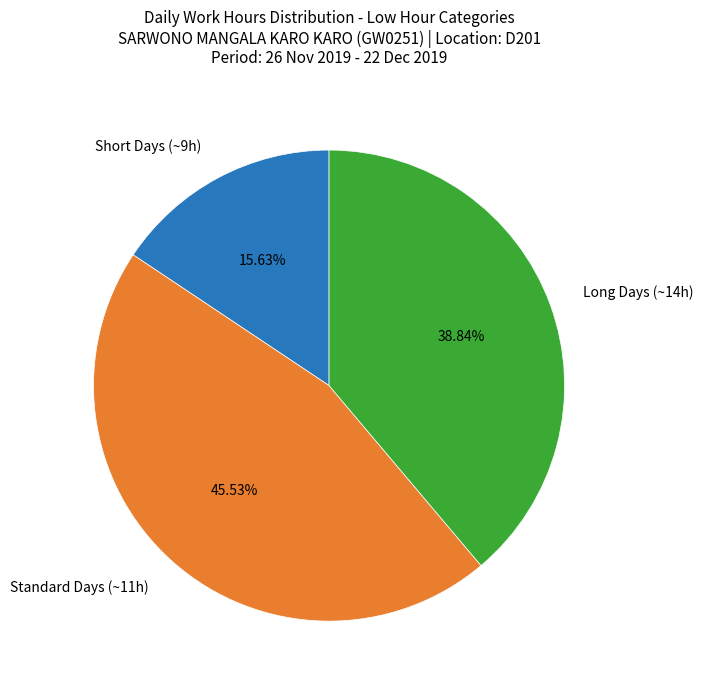

To the nearest percent, what is the average slice percentage?

33%